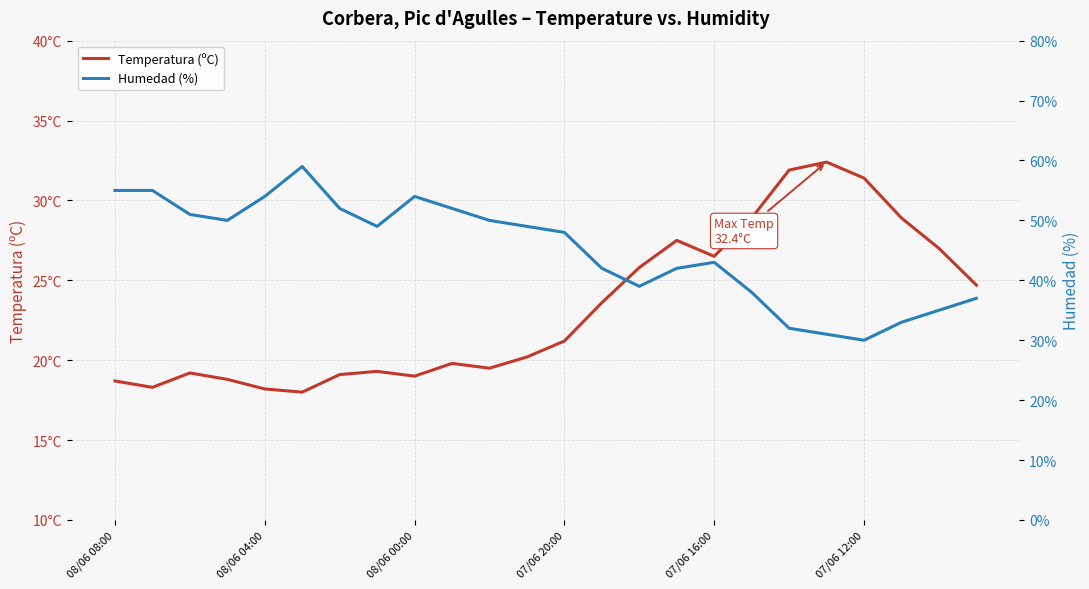

What is the total value across all series at 07/06 20:00?

68.8